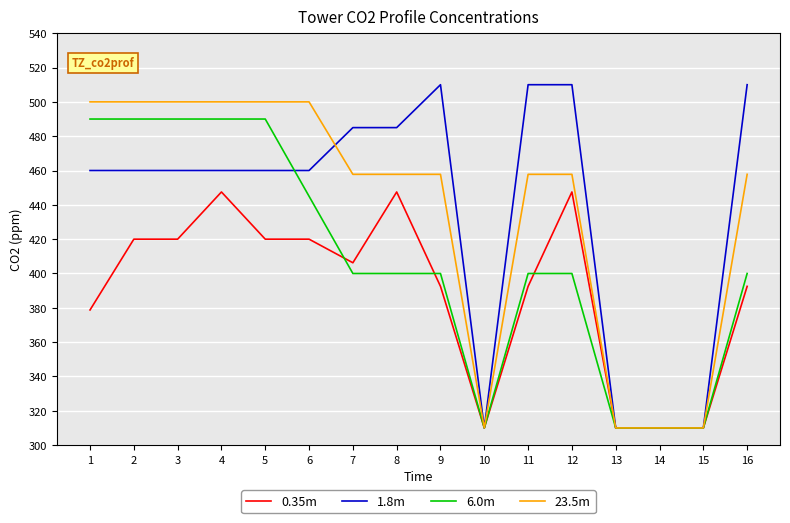

Which series has the largest range (max minus min)?

1.8m